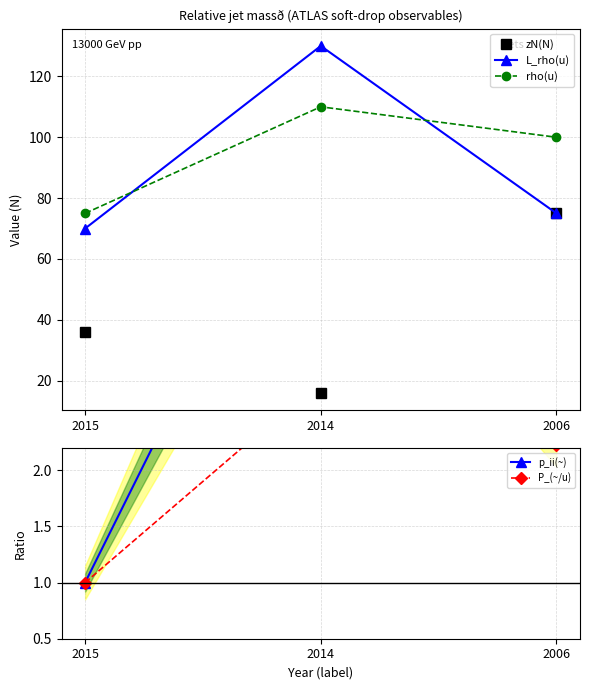

What is the sum of the P_(~/u) values at 2015 and 2006?

3.2